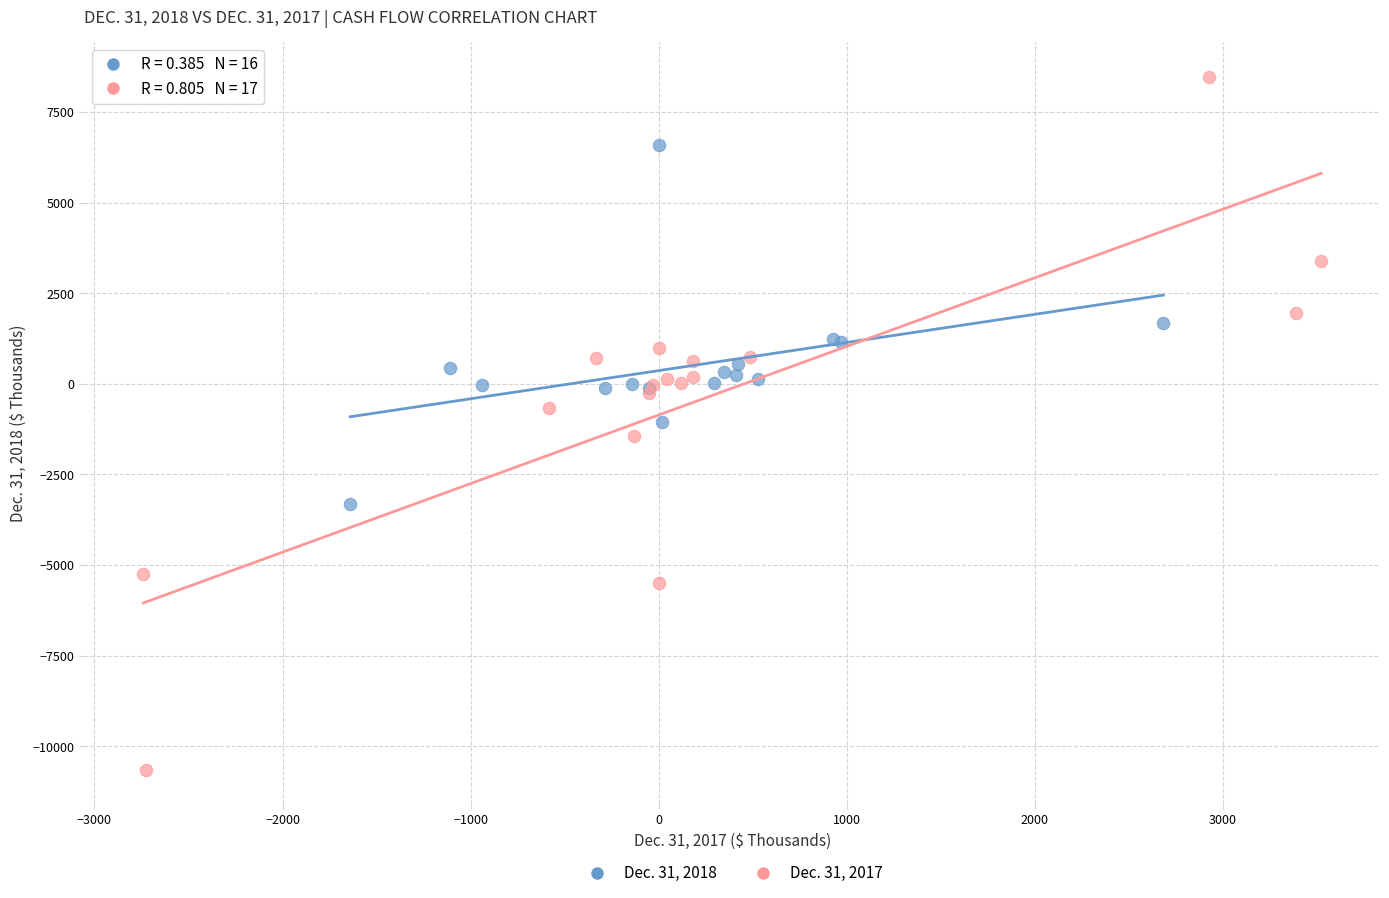

Which series has the largest Y range (max minus min)?

Dec. 31, 2017